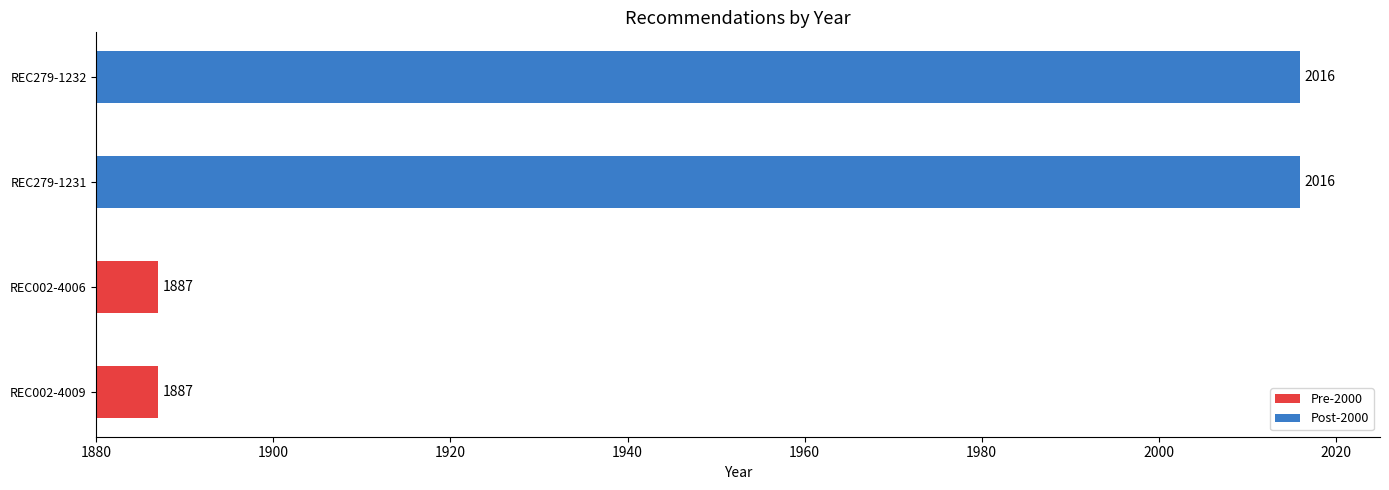

Reading bottom to top, extract all data points from this chart.

1887	1887	2016	2016